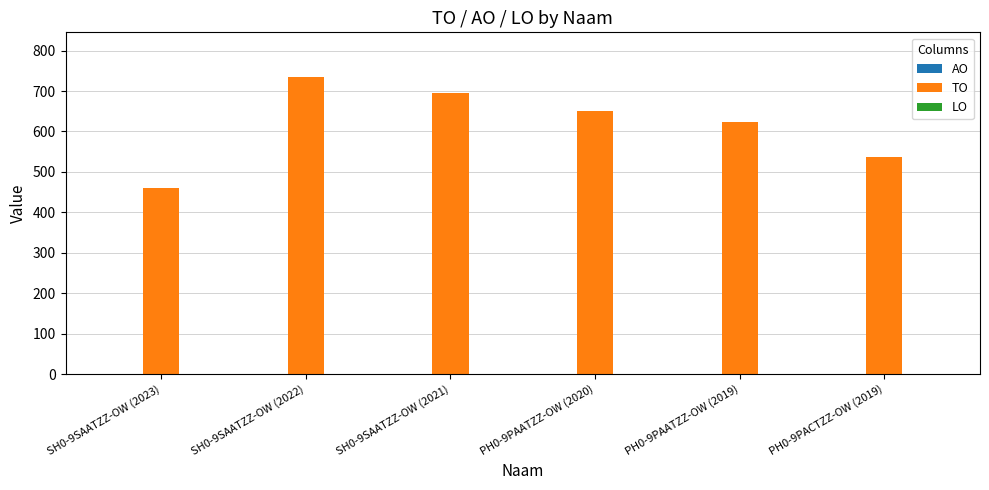

The value at SH0-9SAATZZ-OW (2023) is 627. True or false?

False